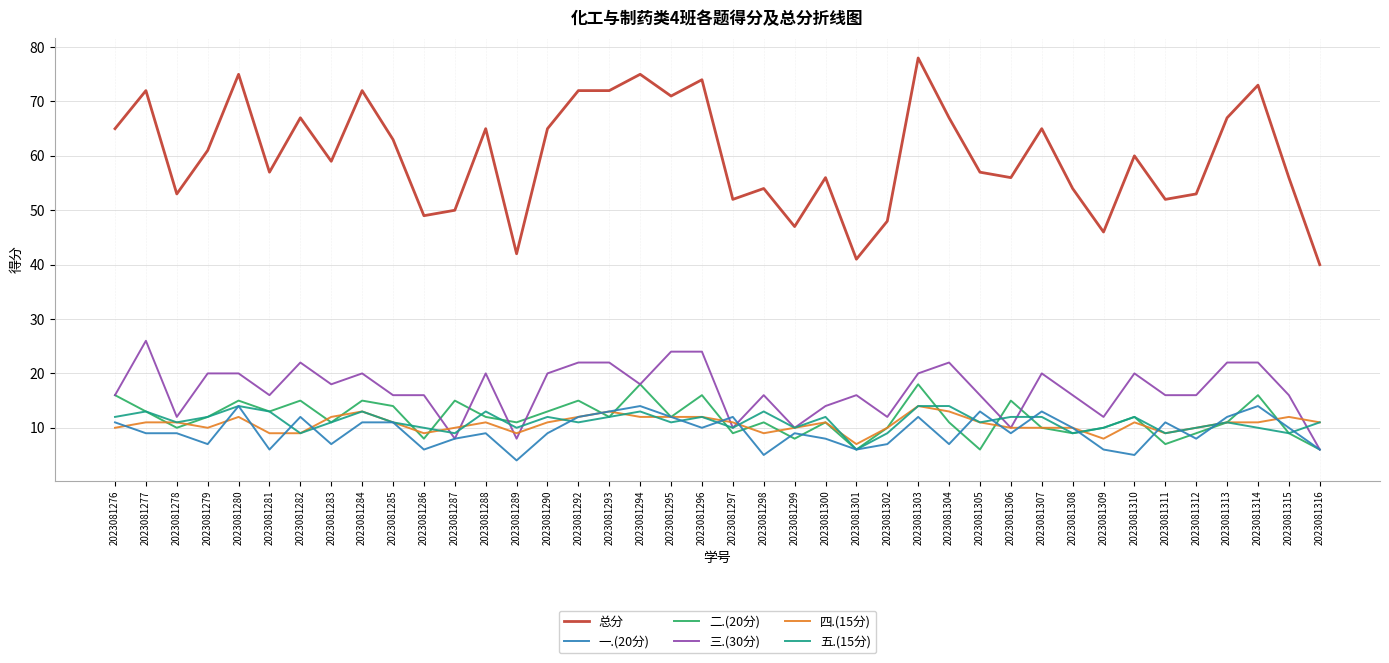

Is this an area chart (filled region under the line)?

No